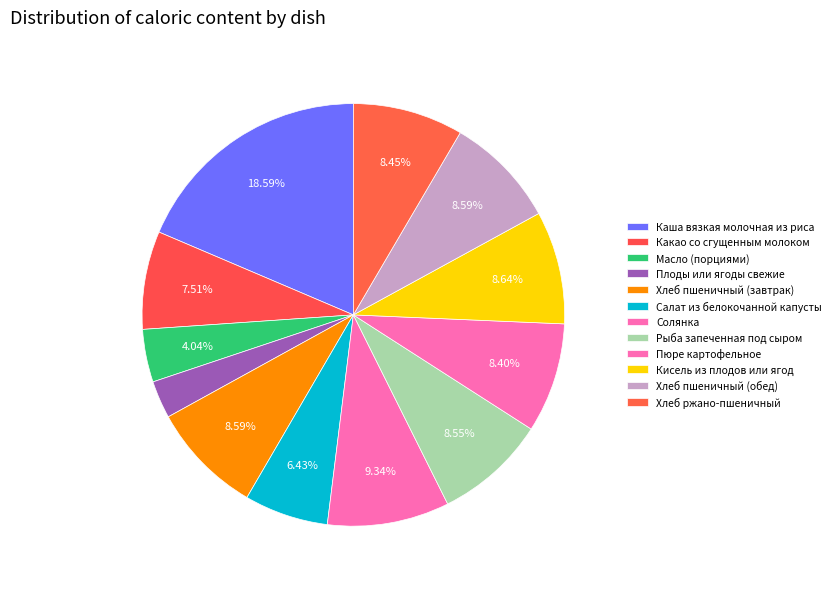

Between Плоды или ягоды свежие and Масло (порциями), which is larger?

Масло (порциями)